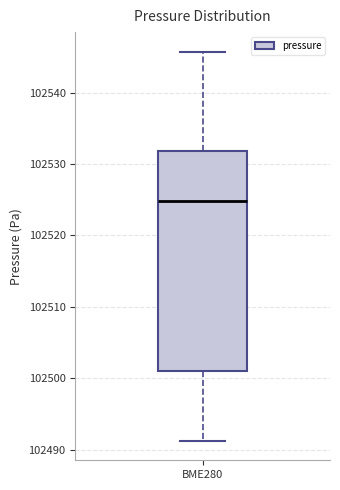

Read this box plot against the y-axis: the position of the median line, the range covered by the box, and the ends of both whiskers. The values are not printed on the chart, so give them approximately, as read against the axis.

median 102525, box 102501 to 102532, whiskers 102491 to 102546